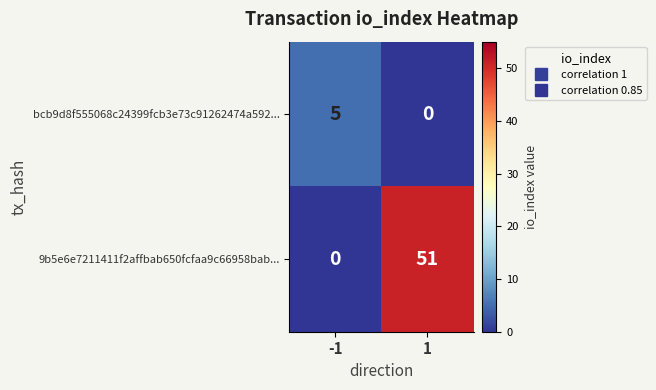

What is the sum of all 9b5e6e7211411f2affbab650fcfaa9c66958bab... values?

51